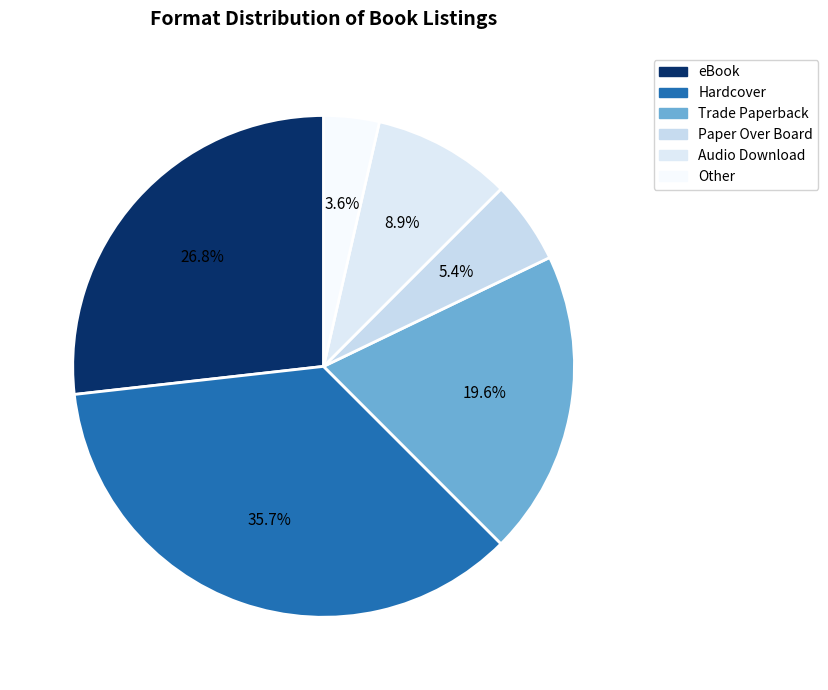

How many segments does this pie chart have?

6